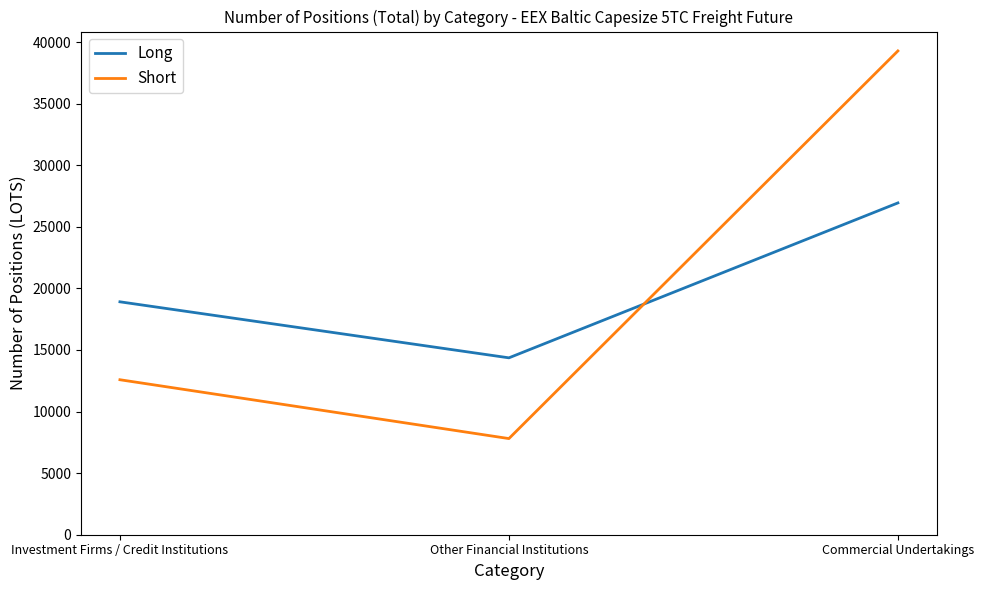

Count the number of categories in the chart.

3